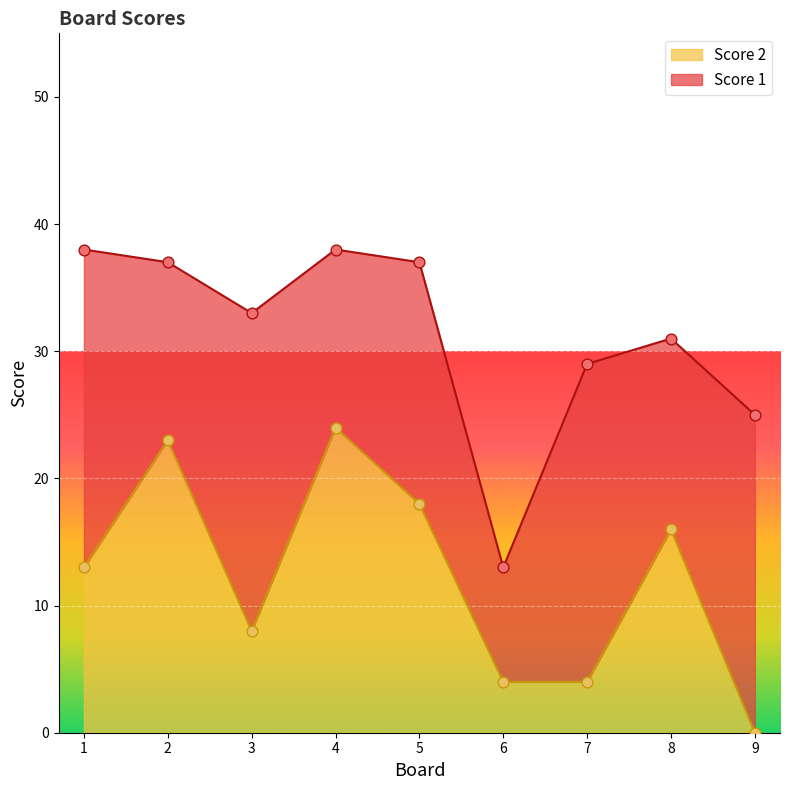

Approximately how many times larger is the value at 2 compared to 1?

1.8